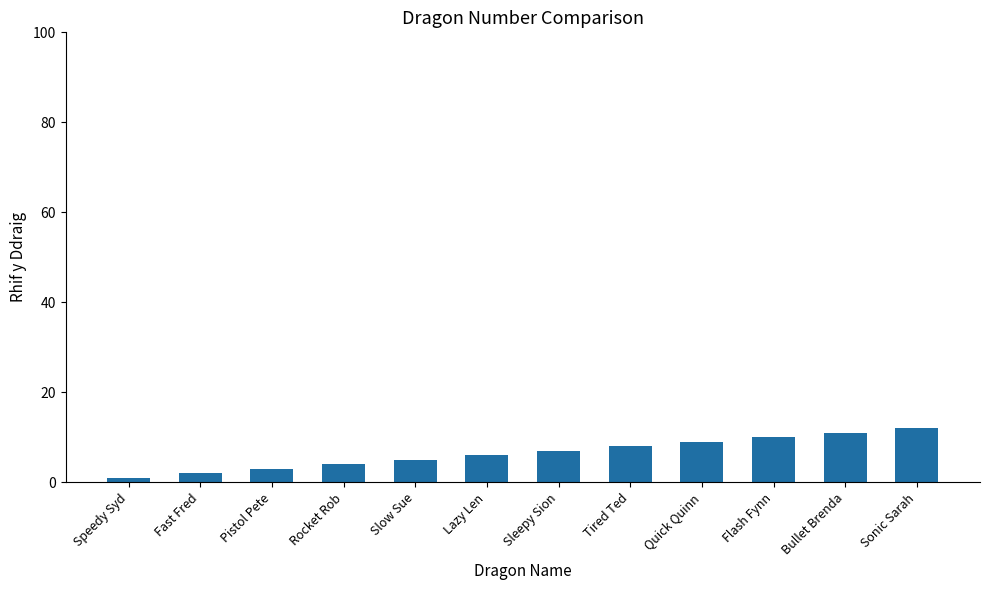

What position from the right is Lazy Len?

7